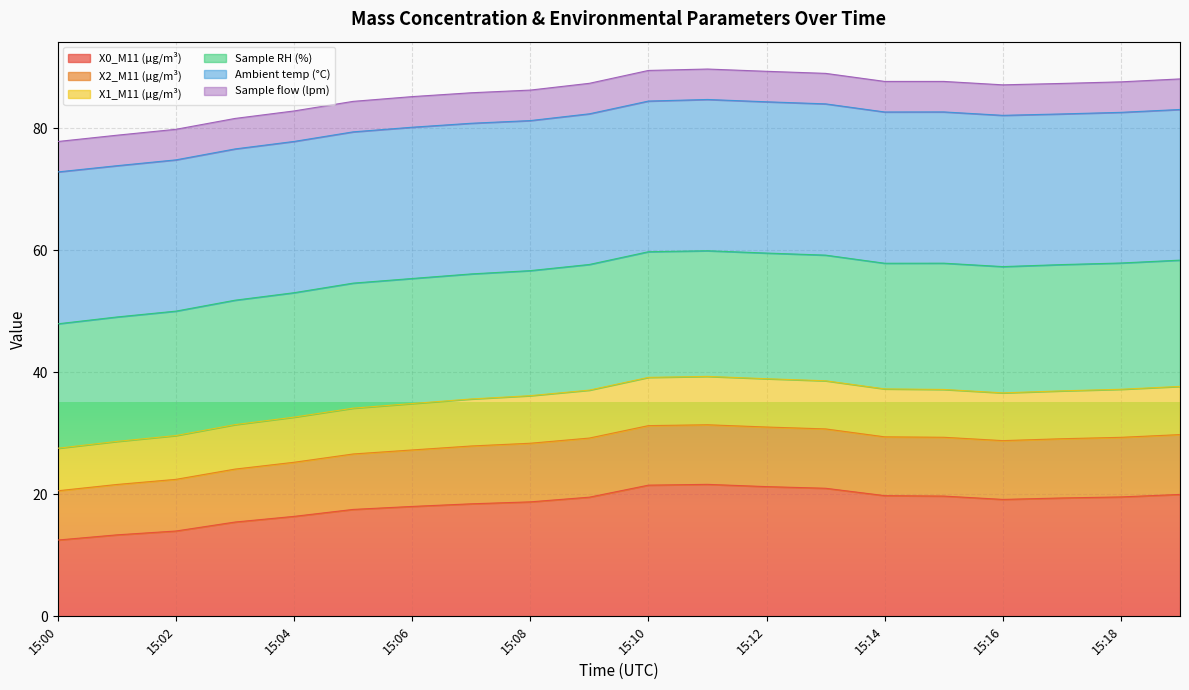

What is the total value across all series at 15:18?

87.6